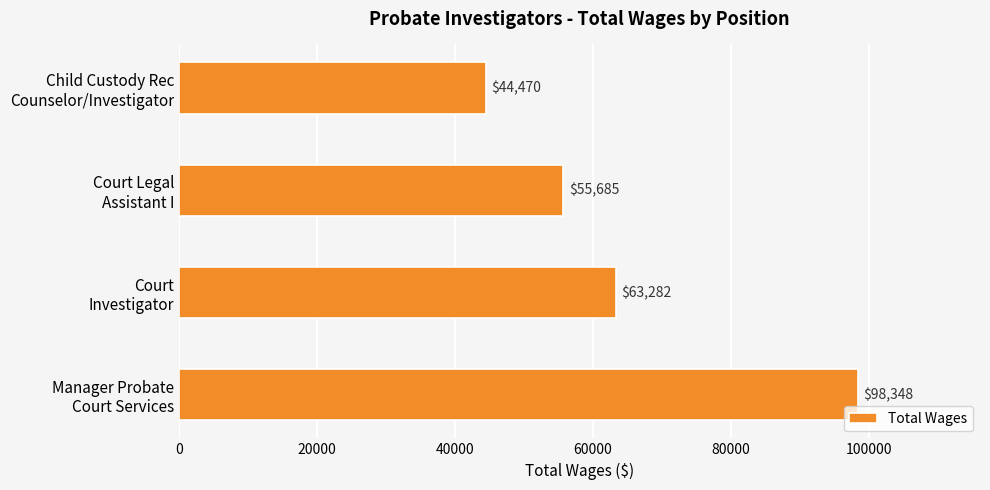

How many series are shown in this chart?

1